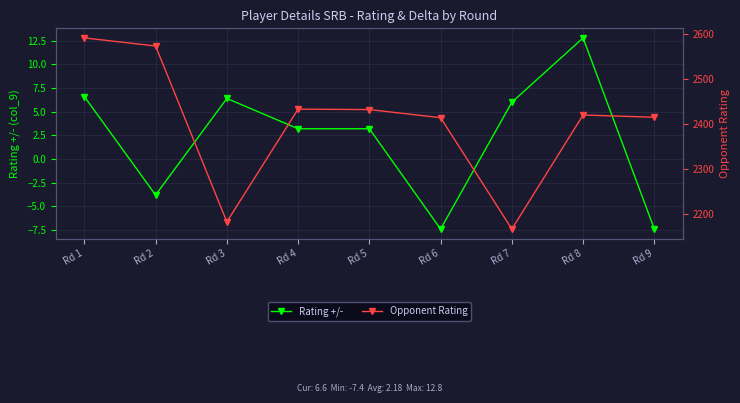

What is the sum of all Opponent Rating values?

21628.0